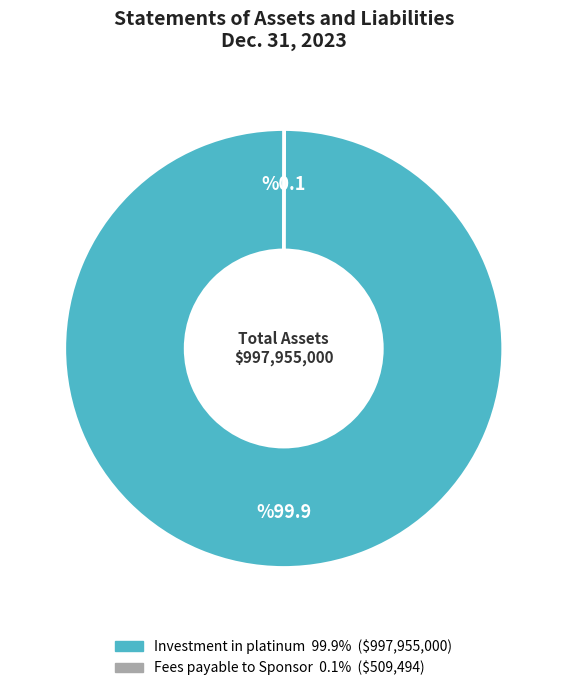

Which slice is the largest?

Investment in platinum